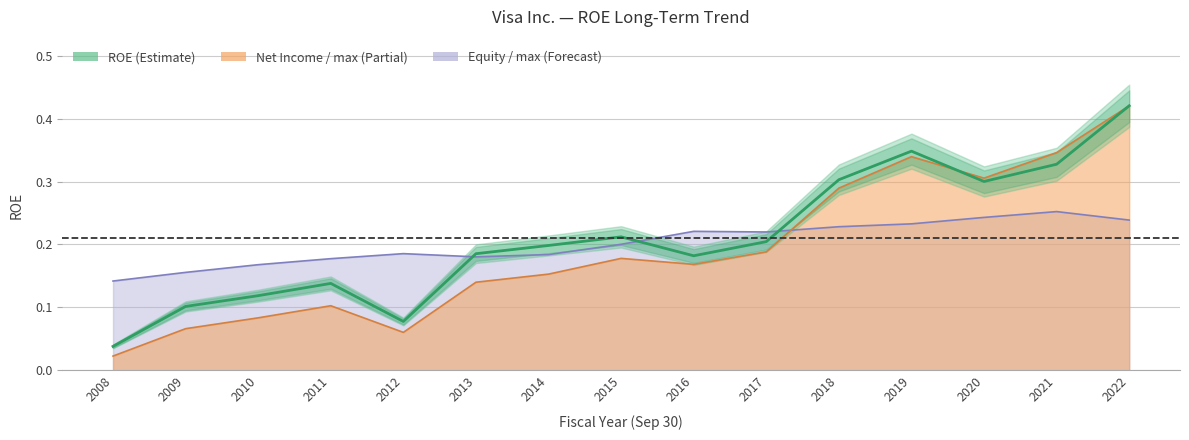

What is the change in value from 2012 to 2020?

+0.2